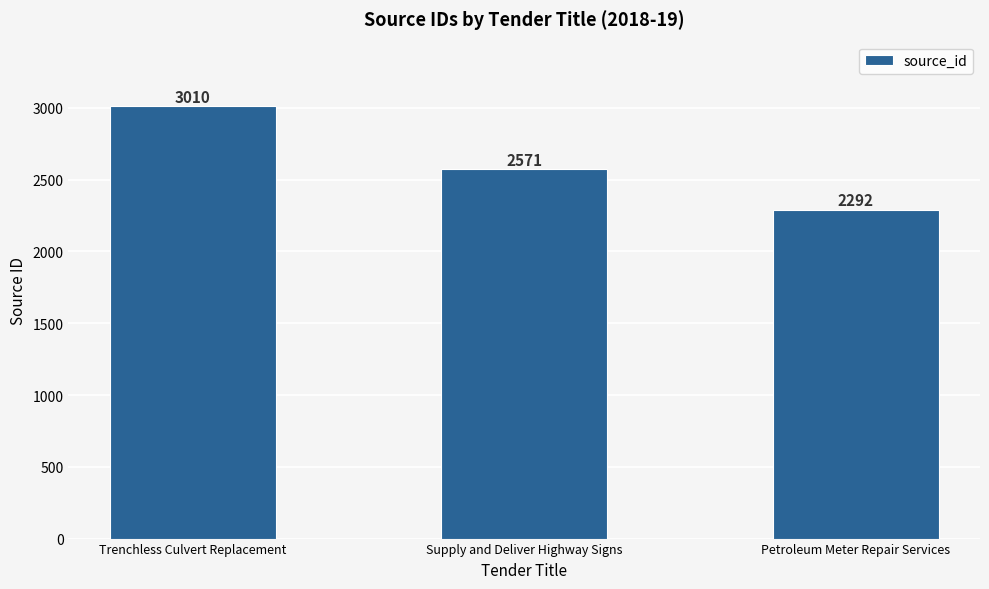

Reading right to left, list all the values displayed in this chart.

Petroleum Meter Repair Services=2292	Supply and Deliver Highway Signs=2571	Trenchless Culvert Replacement=3010